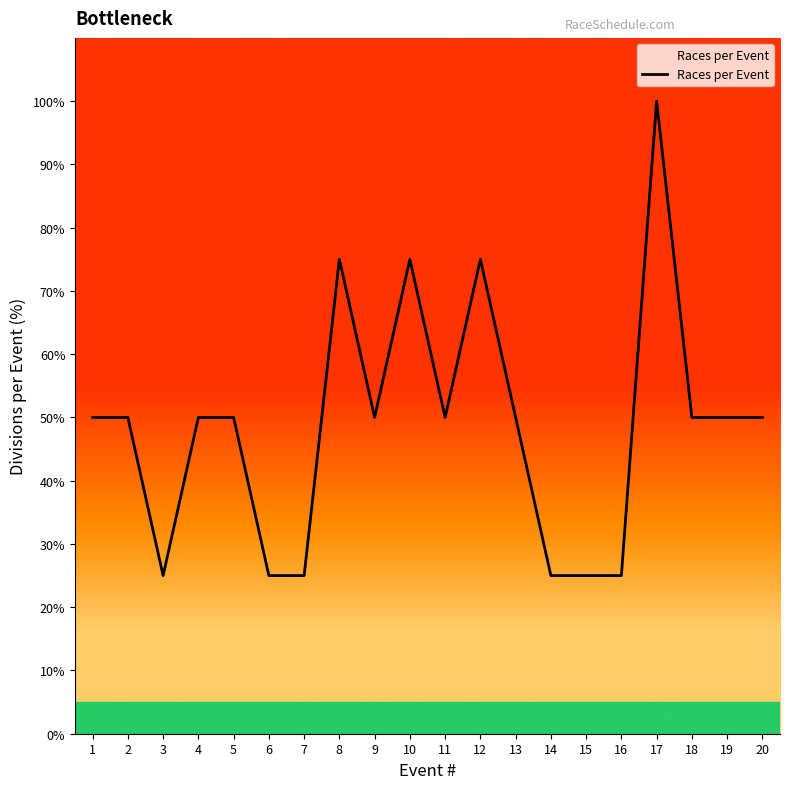

True or false: there are more than 1 points higher than both neighbors.

True